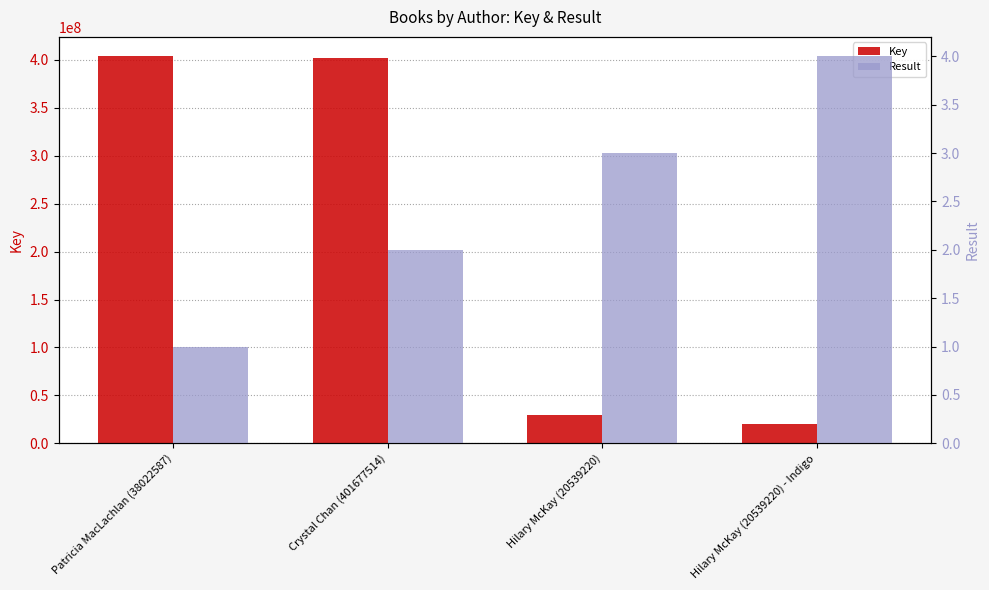

Rank the series by their maximum value, from lowest to highest.

Result, Key